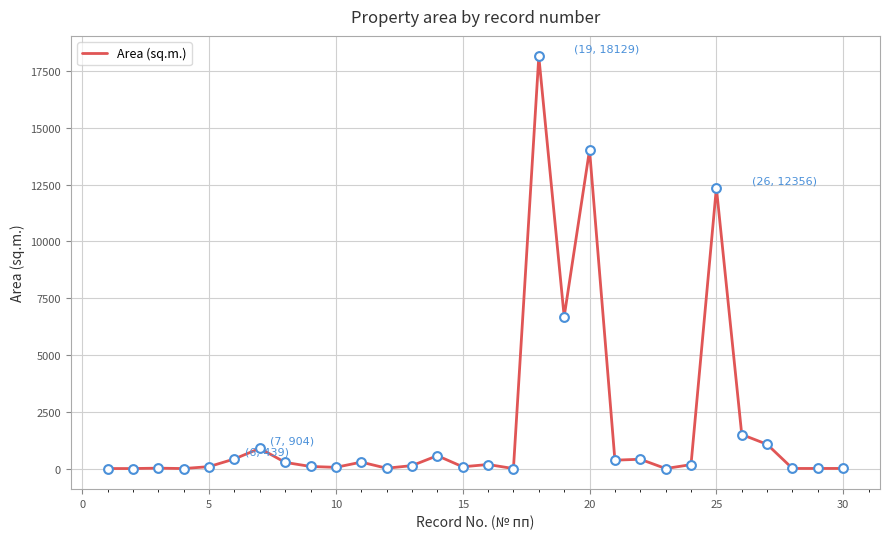

What is the maximum value shown in the chart?

18129.0